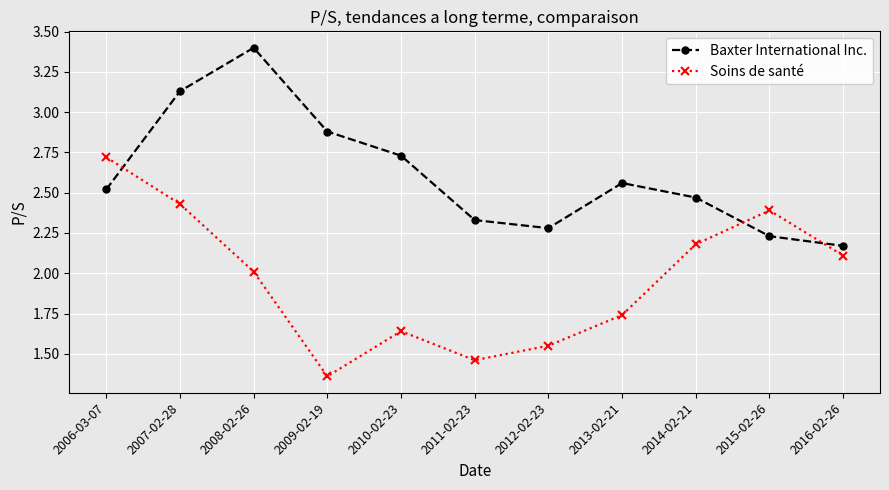

Is this an area chart (filled region under the line)?

No